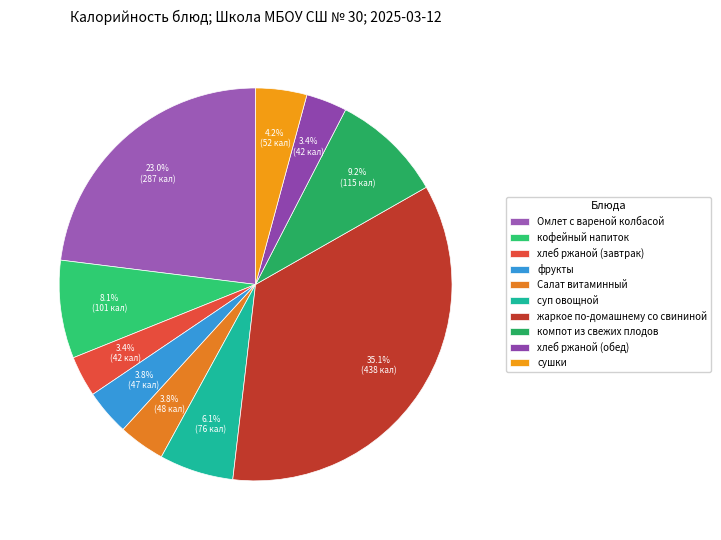

To the nearest percent, what is the difference between the суп овощной and Салат витаминный slice percentages?

2%